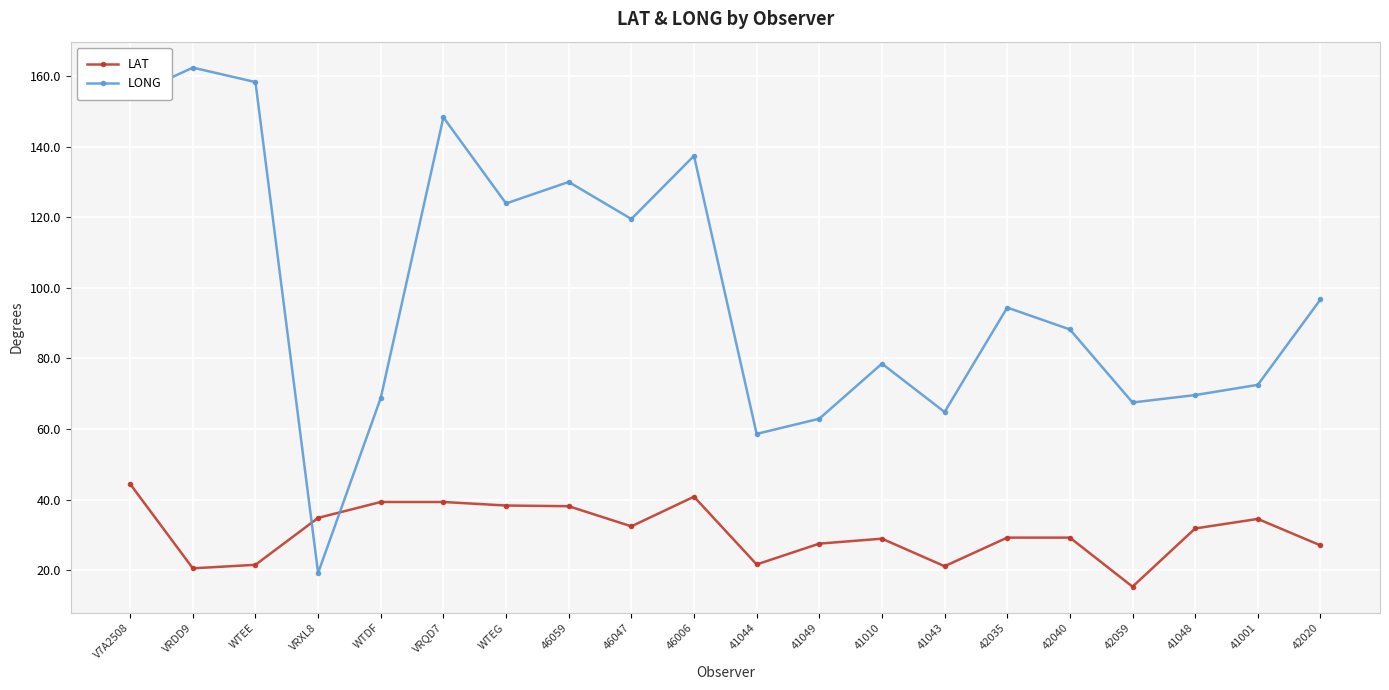

At which category is the sum across all series the highest?

V7A2508